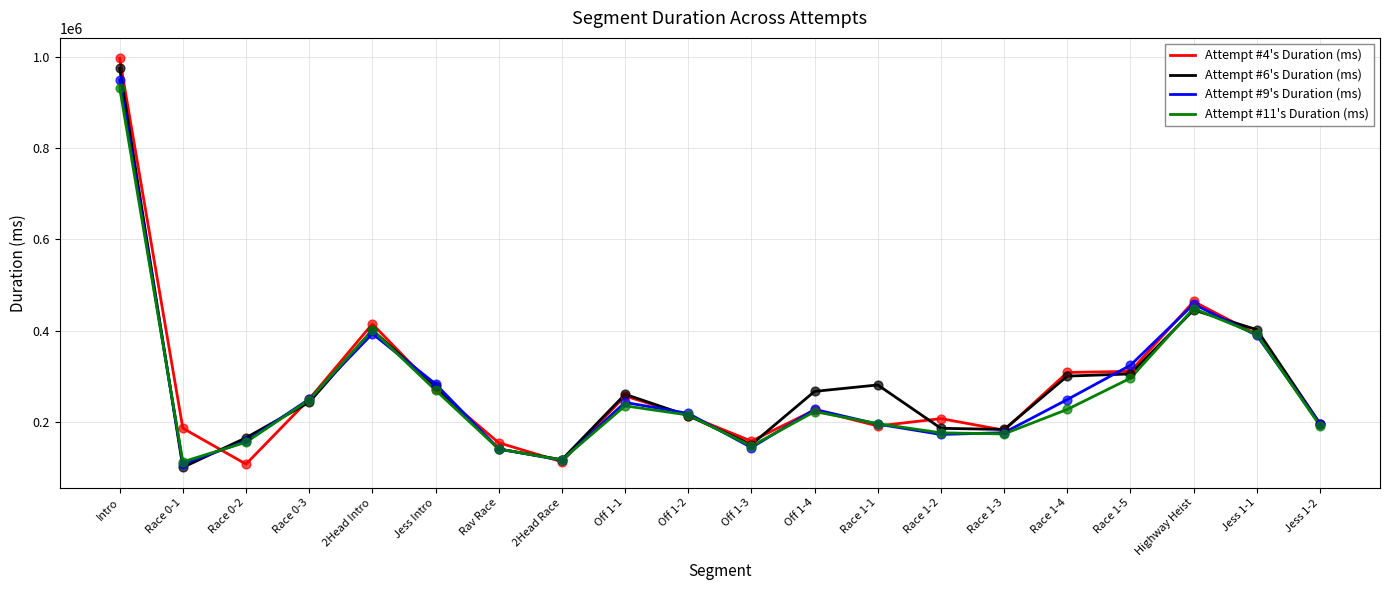

At which category is the sum across all series the highest?

Intro